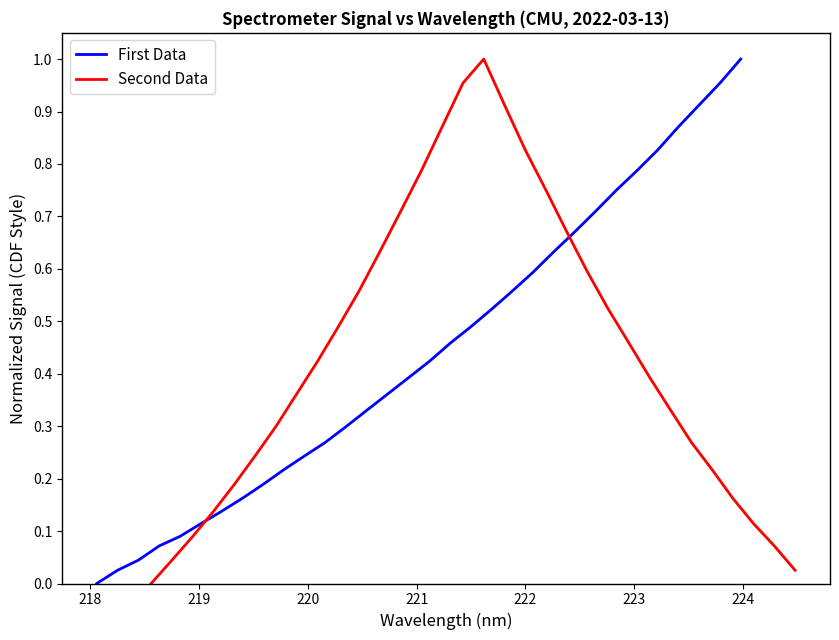

In Second Data, how many points are higher than both neighbors (excluding endpoints)?

1